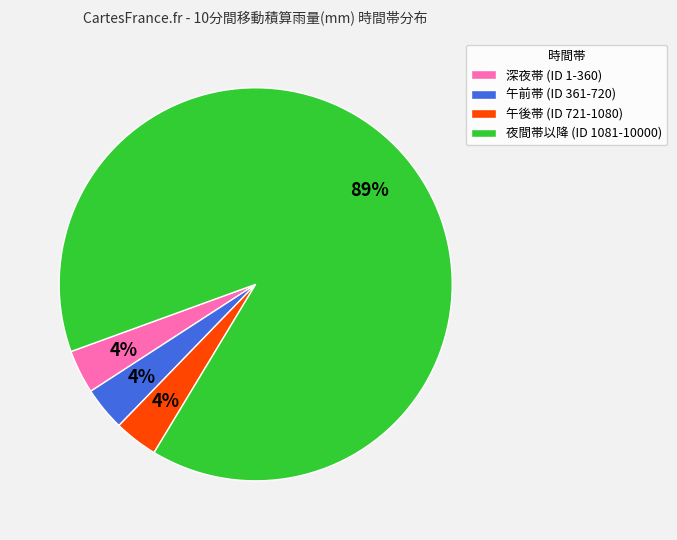

What is the largest slice in the pie chart?

夜間帯以降 (ID 1081-10000)